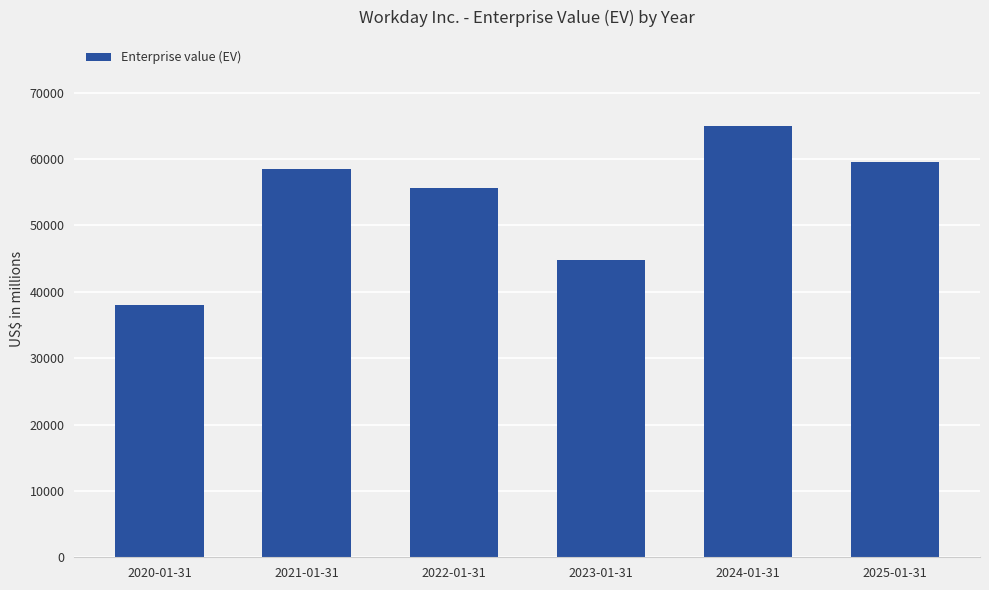

What is the change in value from 2022-01-31 to 2023-01-31?

-10936